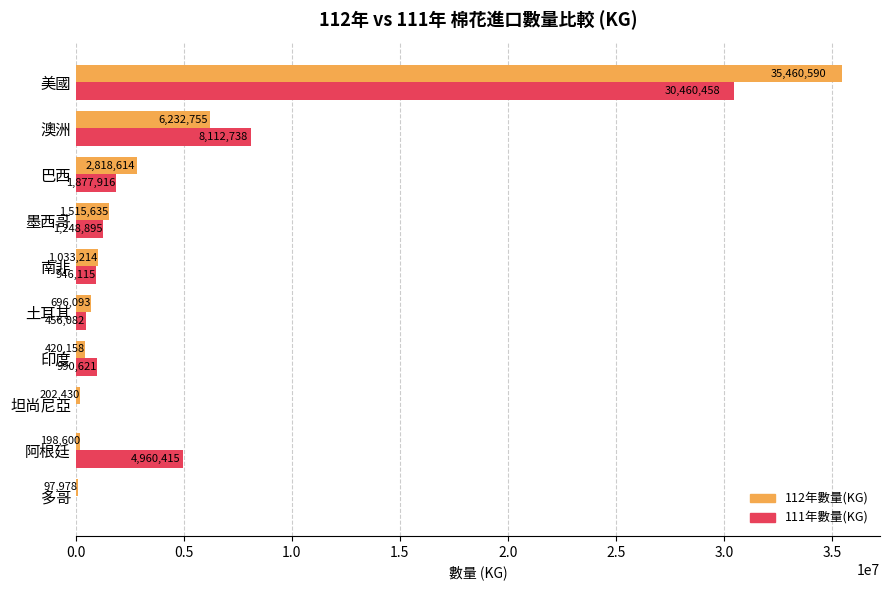

At which label does 112年數量(KG) reach its peak?

美國